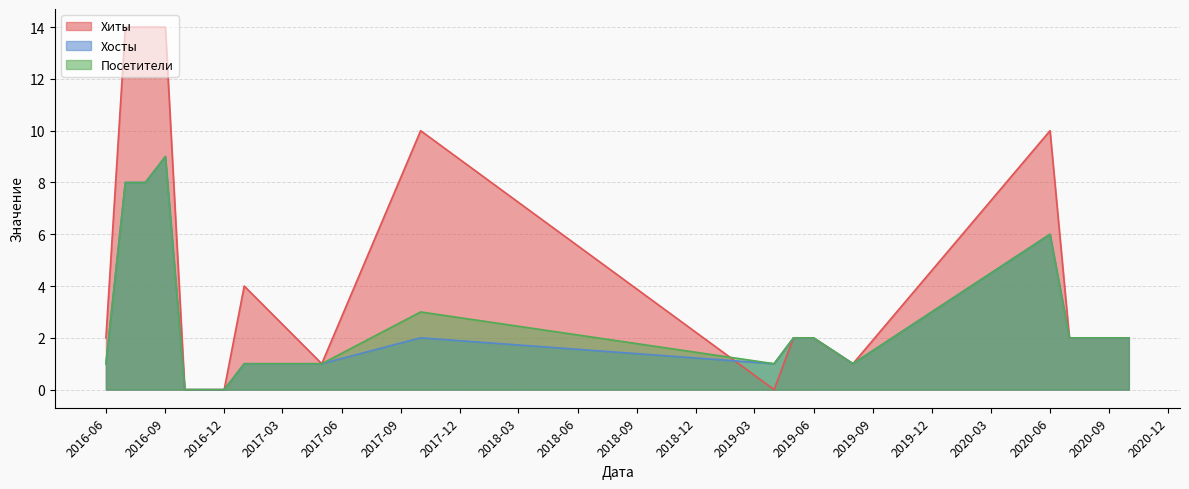

How many distinct data groups are displayed?

3